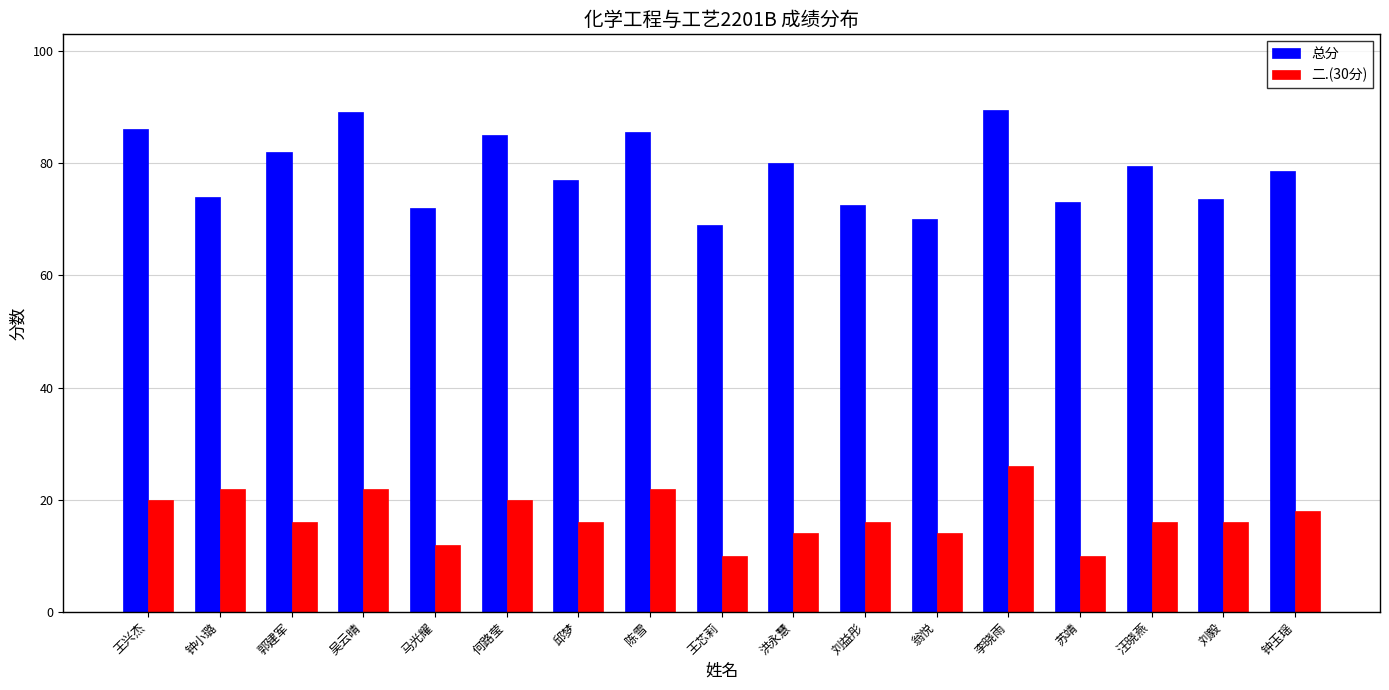

Which series has the largest range (max minus min)?

总分